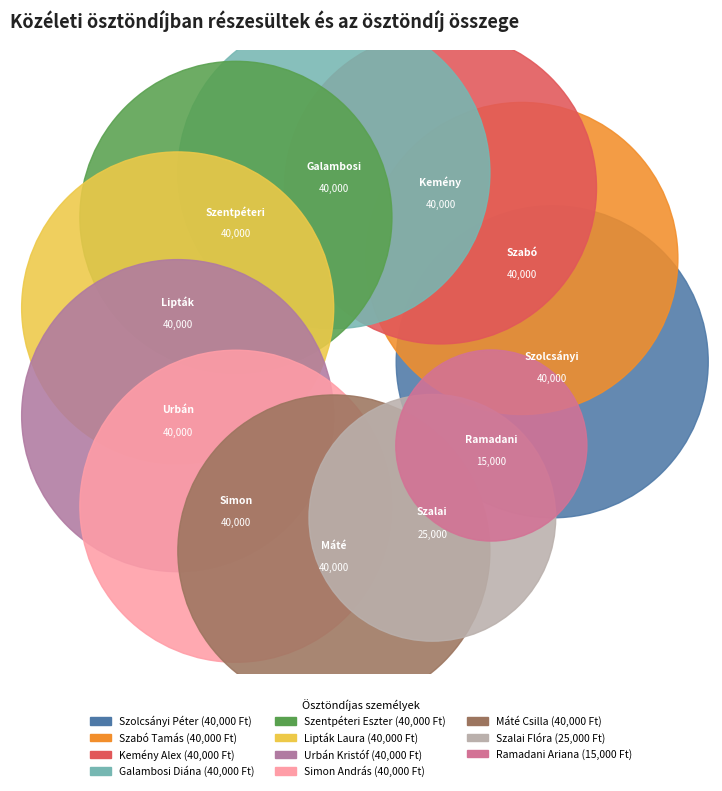

What percentage is NOT represented by Szolcsányi Péter?

90.0%